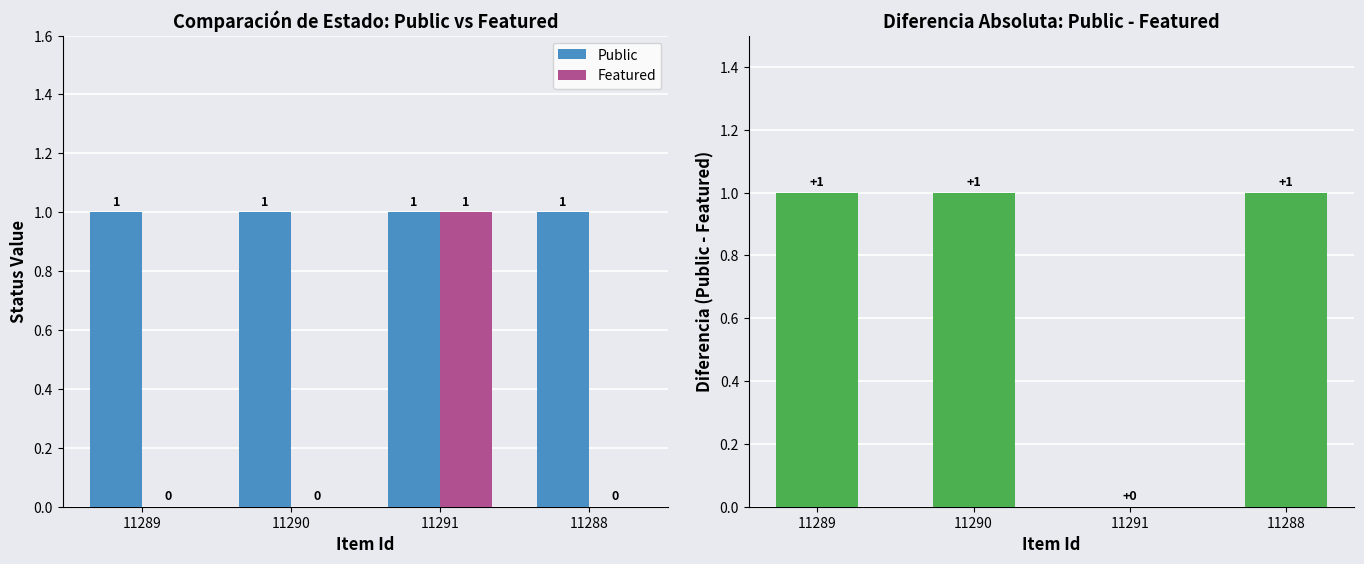

At how many categories does at least one series exceed 0?

4